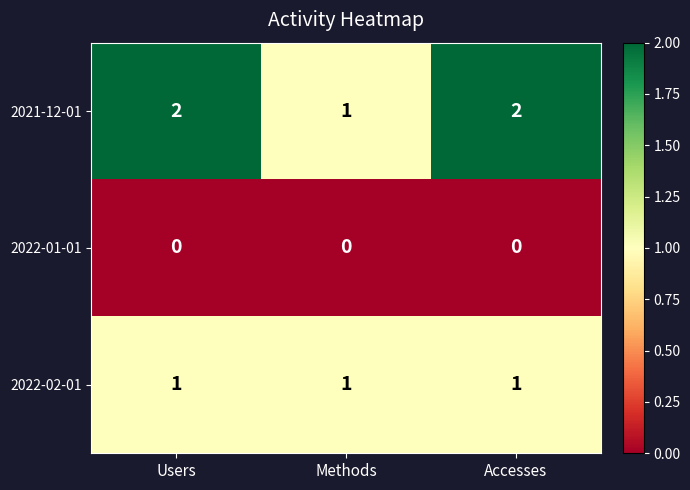

At how many categories does at least one series exceed 0?

3